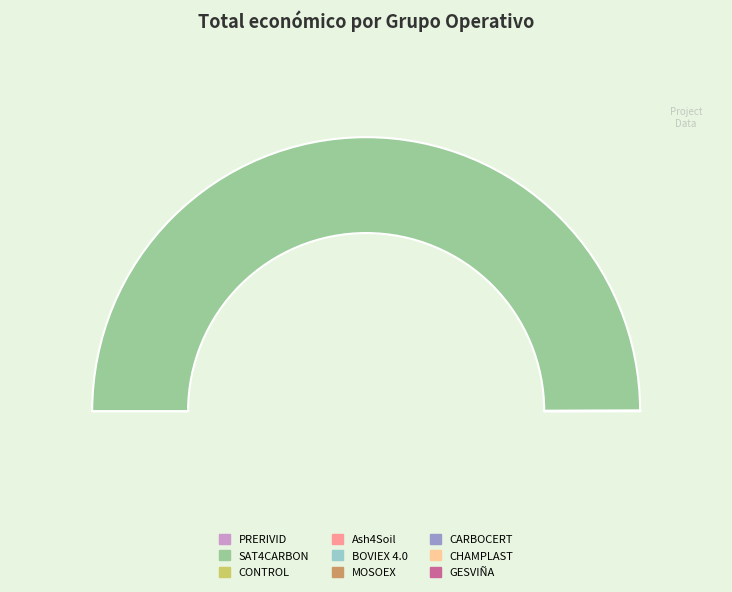

The Ash4Soil slice represents 12% of the pie. True or false?

False